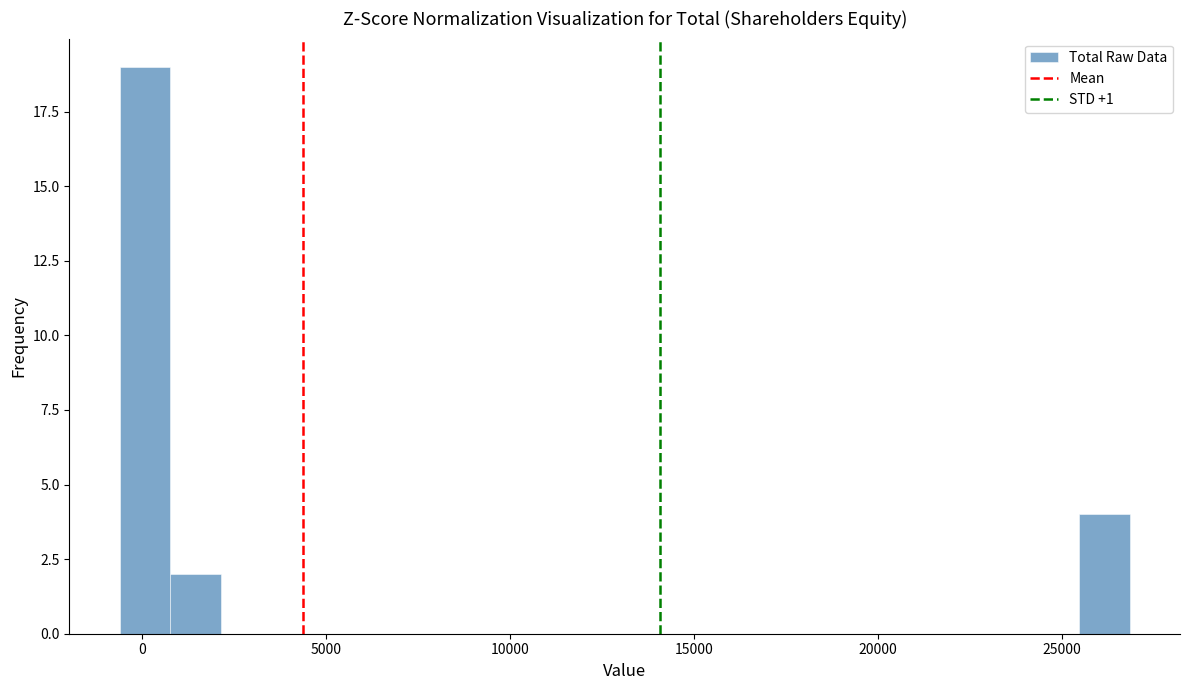

Read against the x-axis, roughly where is the centre of the tallest bar?

0